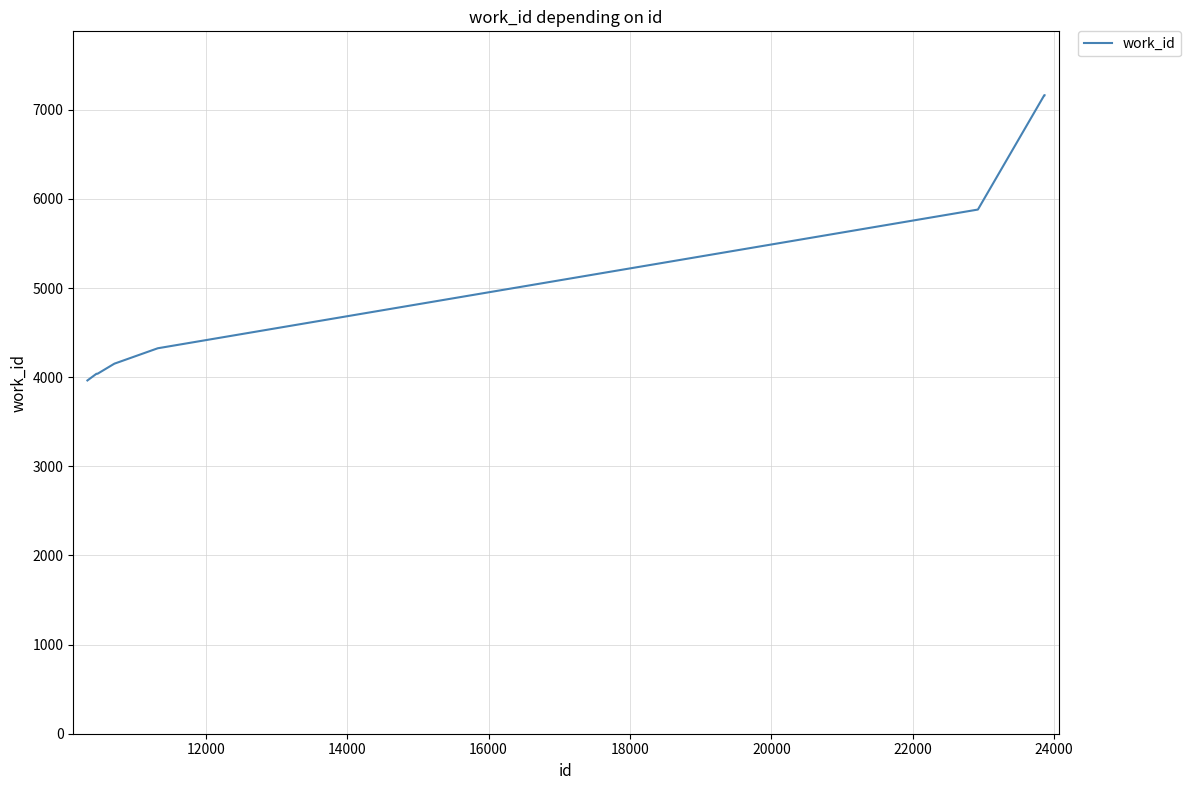

What is the difference between the maximum and minimum values?

3200